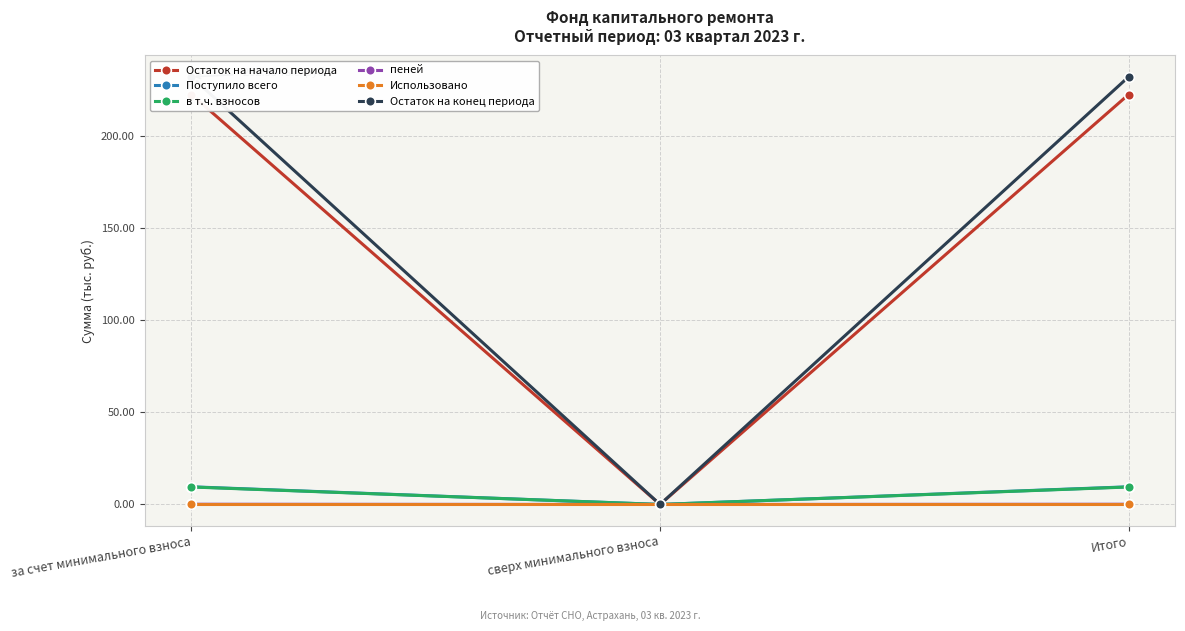

List the series in order of their peak value, lowest first.

Использовано, пеней, в т.ч. взносов, Поступило всего, Остаток на начало периода, Остаток на конец периода